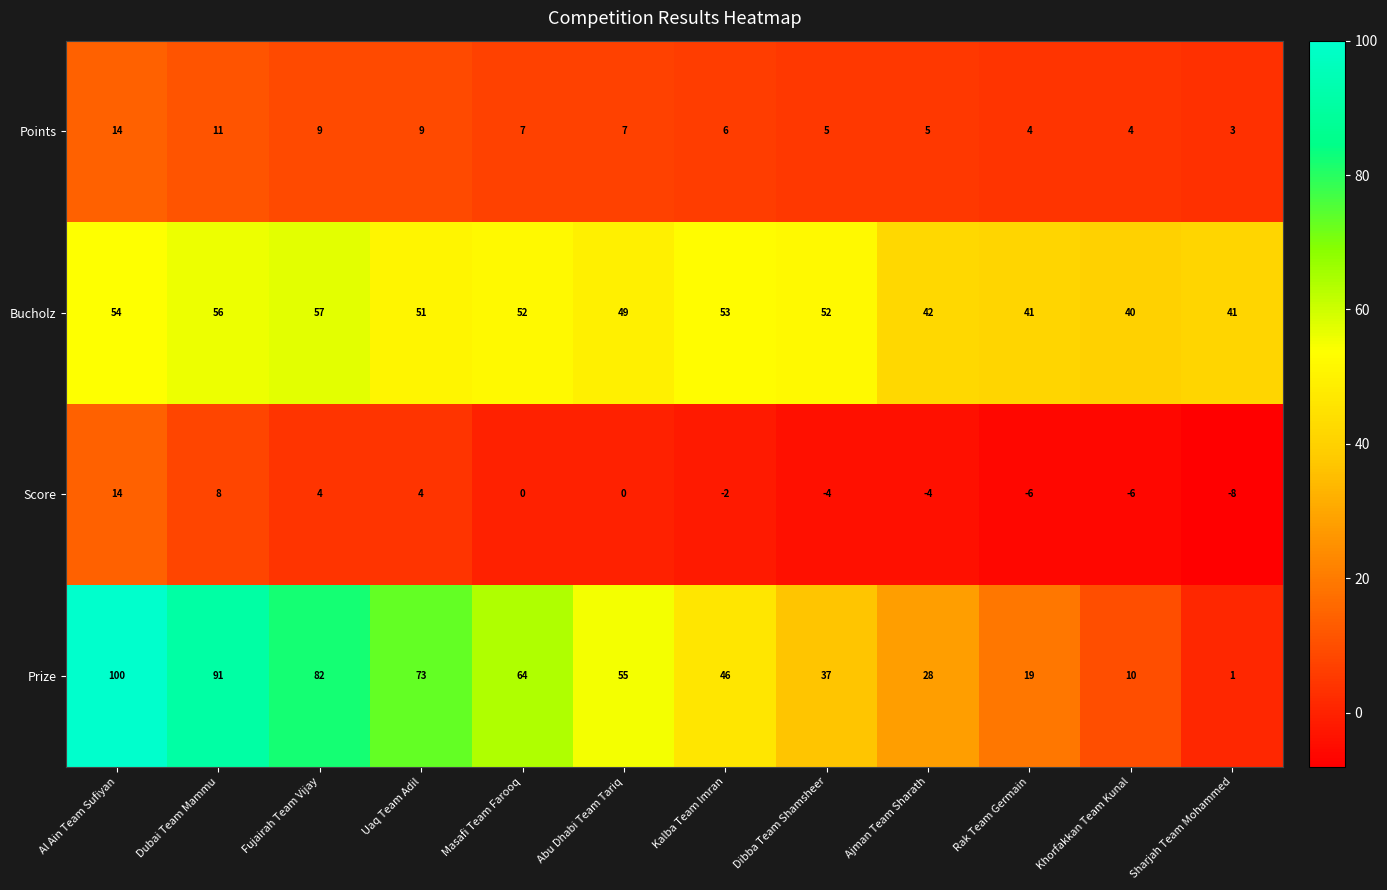

How many series are shown in this chart?

4